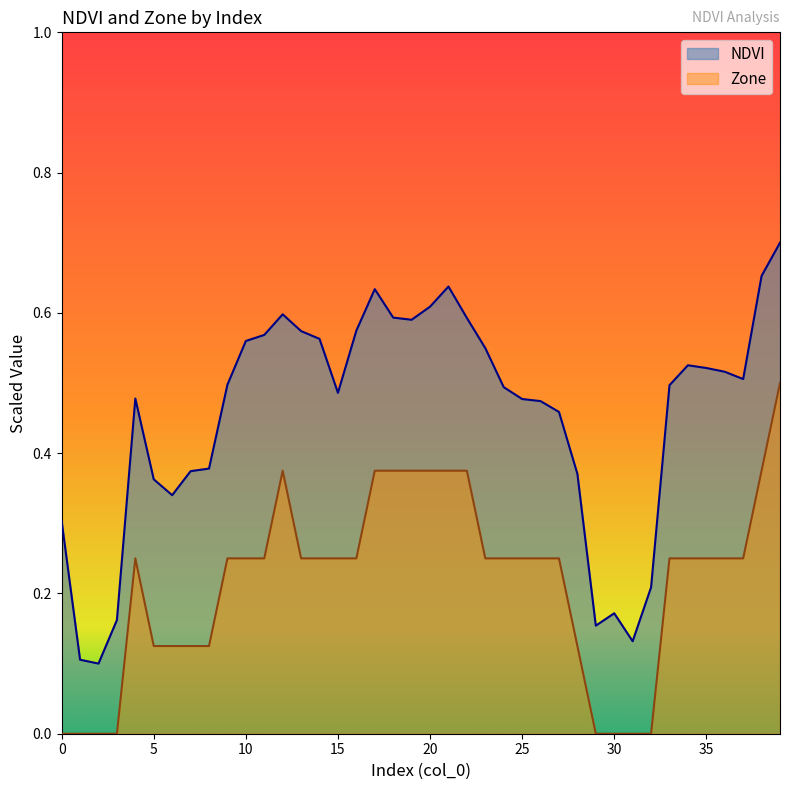

How many categories are shown in the chart?

40